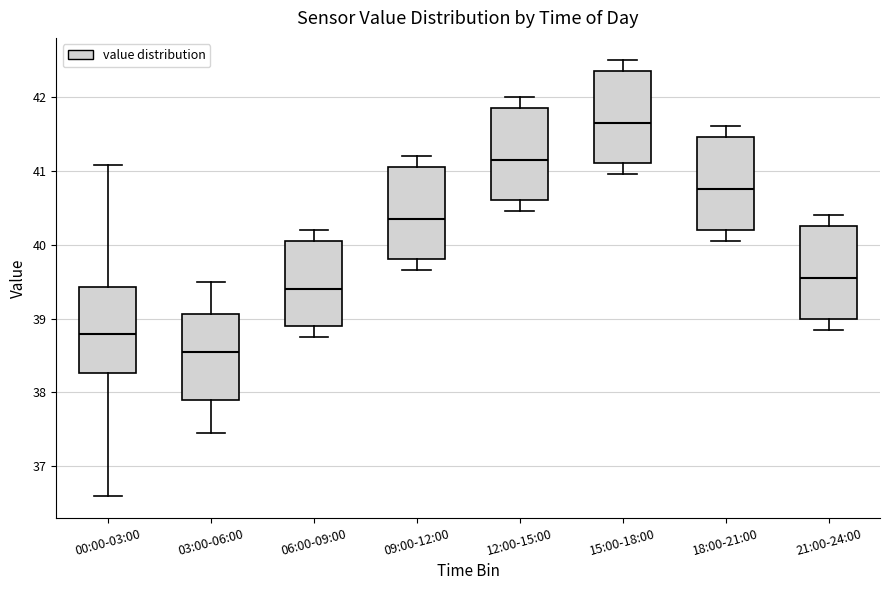

Which box has the highest median line?

15:00-18:00